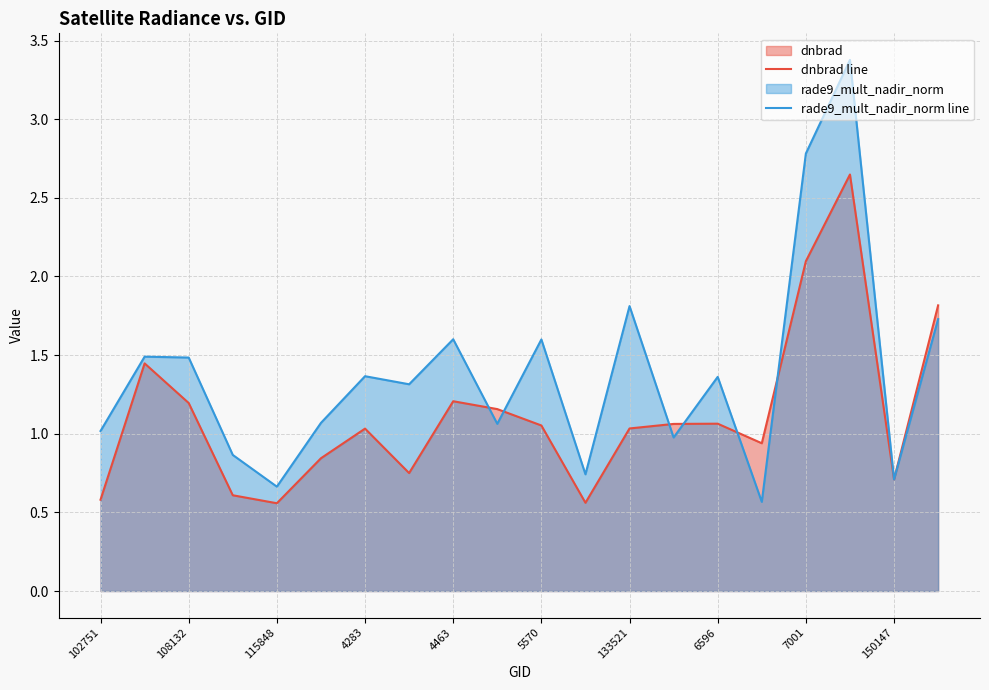

Reading left to right, extract all data points from this chart.

dnbrad line: 0.6	1.4	1.2	0.6	0.6	0.8	1.0	0.7	1.2	1.2	1.1	0.6	1.0	1.1	1.1	0.9	2.1	2.6	0.7	1.8
rade9_mult_nadir_norm line: 1.0	1.5	1.5	0.9	0.7	1.1	1.4	1.3	1.6	1.1	1.6	0.7	1.8	1.0	1.4	0.6	2.8	3.4	0.7	1.7